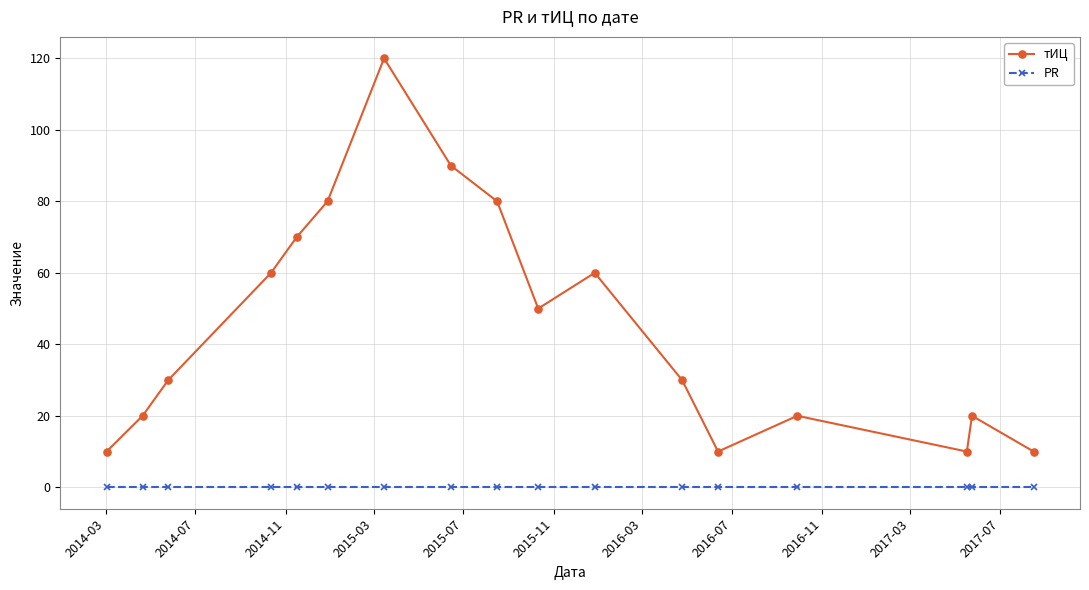

List the series in order of their peak value, lowest first.

PR, тИЦ